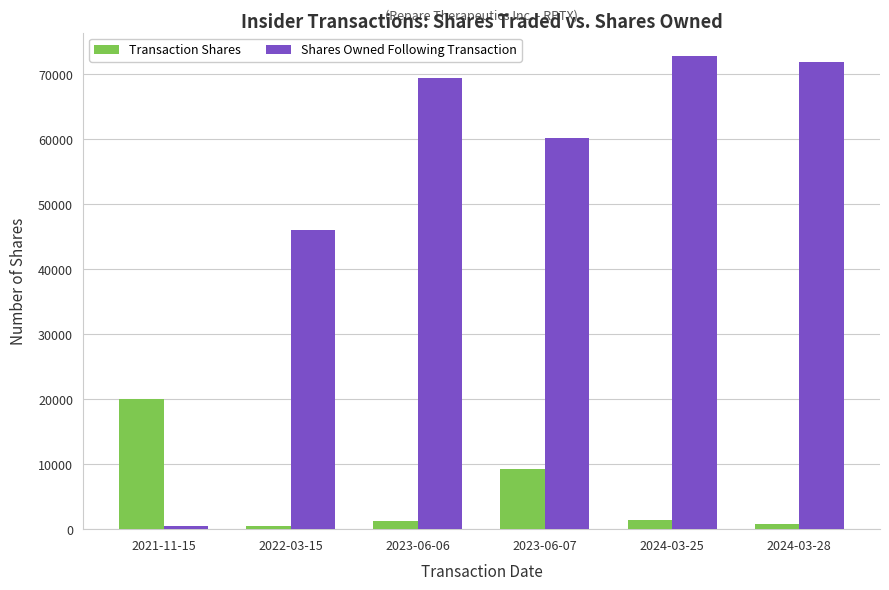

What is the difference between the highest and lowest values at 2023-06-07?

50845